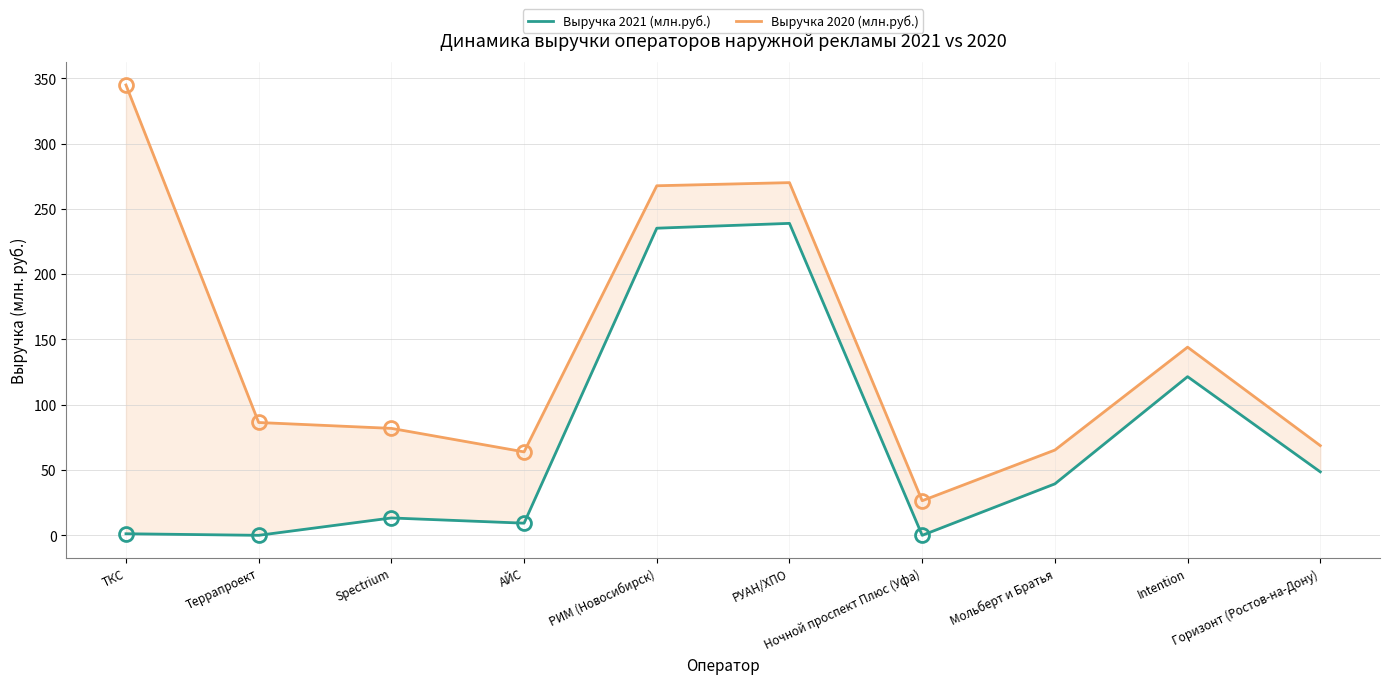

Reading left to right, list all the values displayed in this chart.

Выручка 2021 (млн.руб.): 1.2	0.0	13.3	9.3	235.2	238.9	0.0	39.4	121.5	48.6
Выручка 2020 (млн.руб.): 344.9	86.4	81.9	63.9	267.7	270.1	26.5	65.3	144.1	68.7